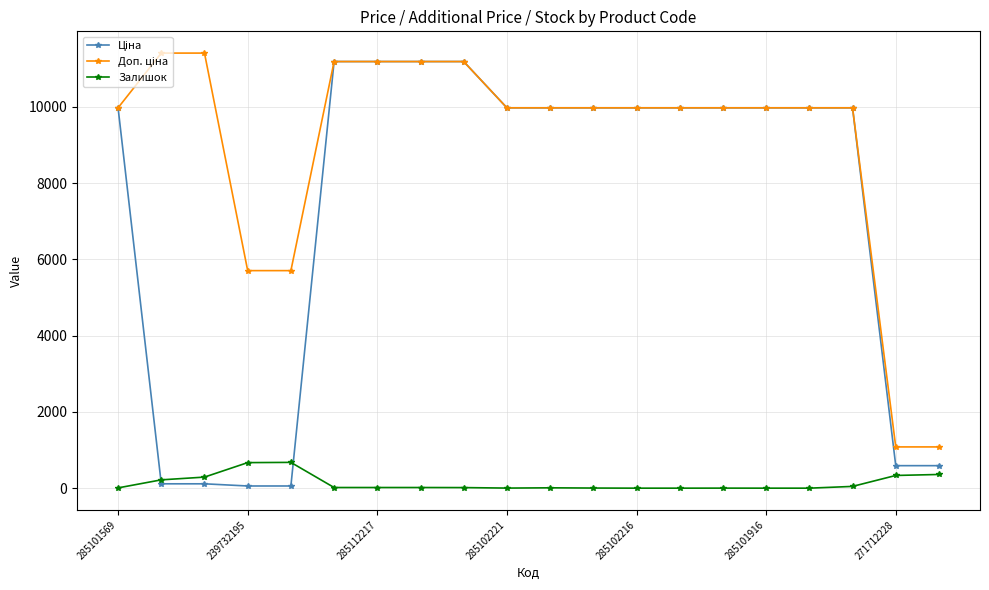

True or false: Залишок has more than 2 interior local peaks.

True